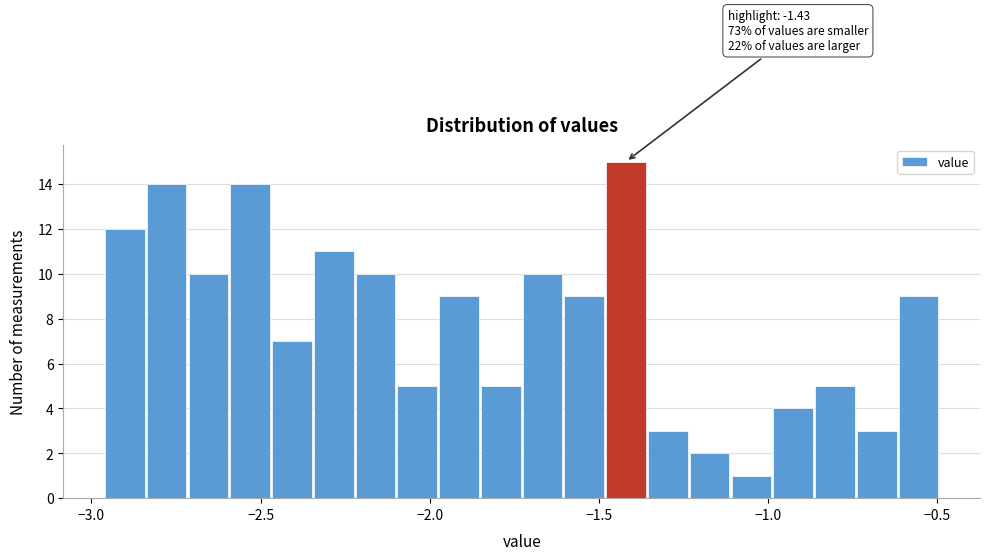

Read against the x-axis, roughly where is the centre of the tallest bar?

-1.40